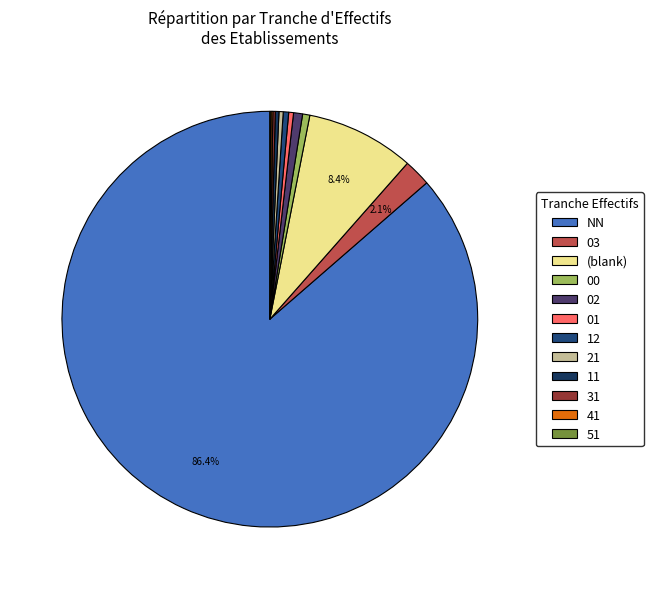

True or false: 11 accounts for 0% of the total.

True